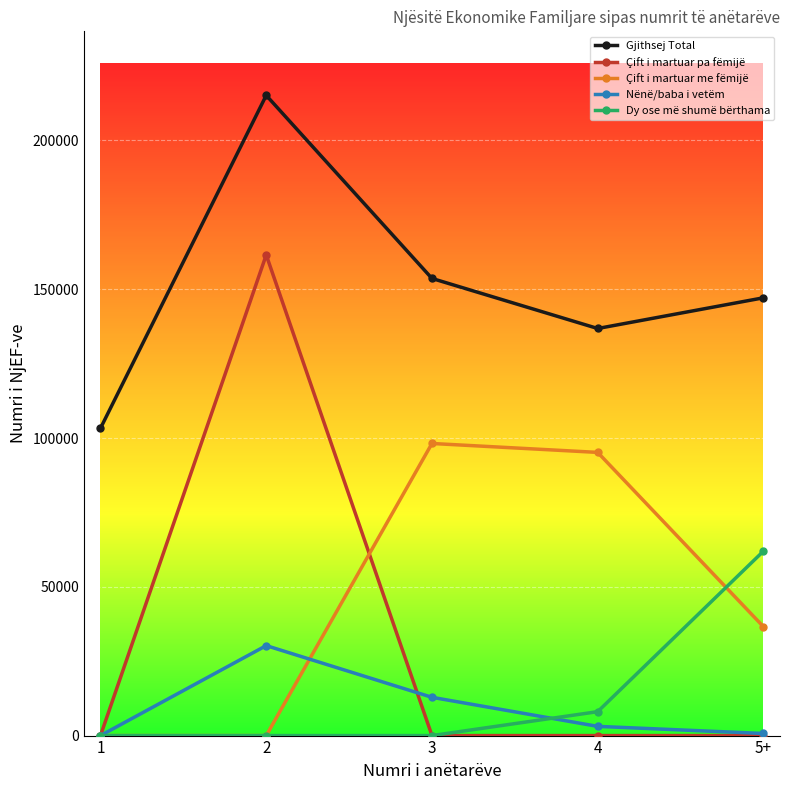

Rank the series by their maximum value, from lowest to highest.

Nënë/baba i vetëm, Dy ose më shumë bërthama, Çift i martuar me fëmijë, Çift i martuar pa fëmijë, Gjithsej Total